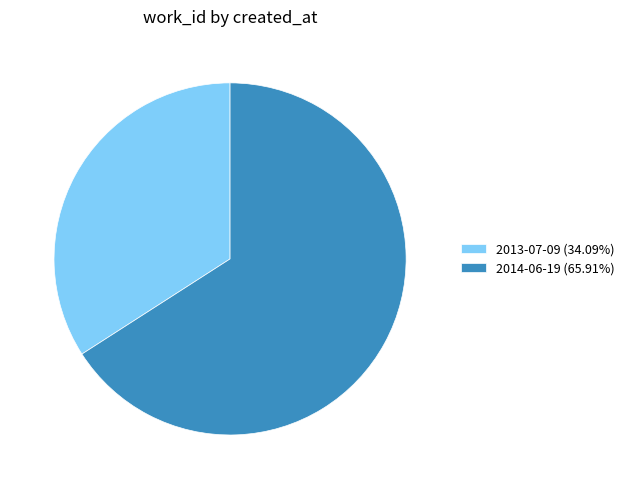

Is 2013-07-09 (34.09%) the majority of the pie?

No